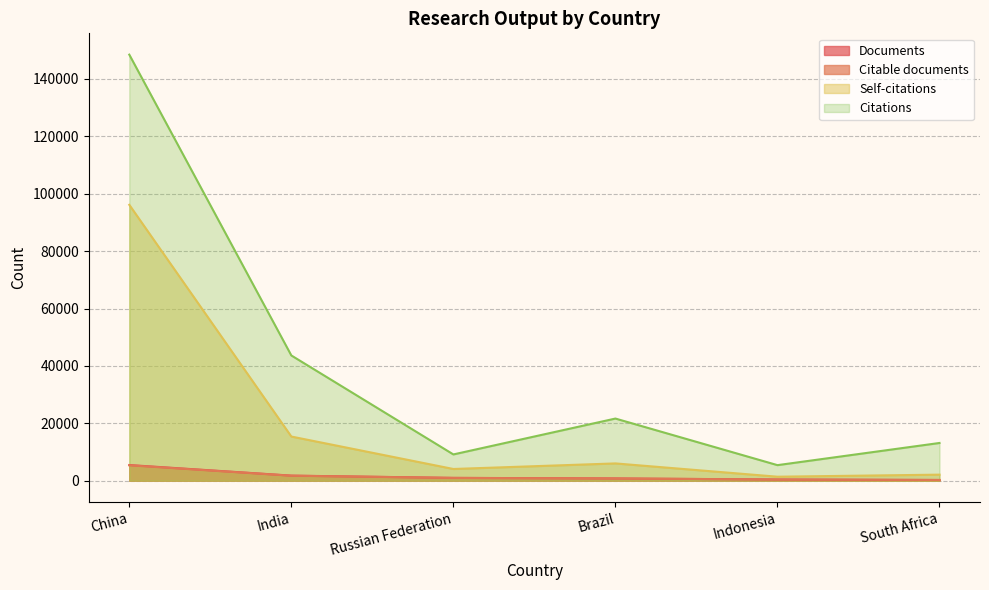

Reading left to right, extract all data points from this chart.

Documents: China=5459	India=1769	Russian Federation=982	Brazil=794	Indonesia=416	South Africa=254
Citable documents: China=5369	India=1742	Russian Federation=972	Brazil=771	Indonesia=412	South Africa=249
Citations: China=148468	India=43644	Russian Federation=9154	Brazil=21657	Indonesia=5422	South Africa=13146
Self-citations: China=96139	India=15390	Russian Federation=4084	Brazil=6025	Indonesia=1392	South Africa=2110